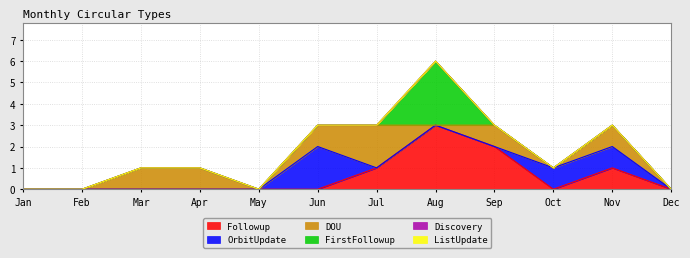

How many intersections are there between Followup and DOU?

1